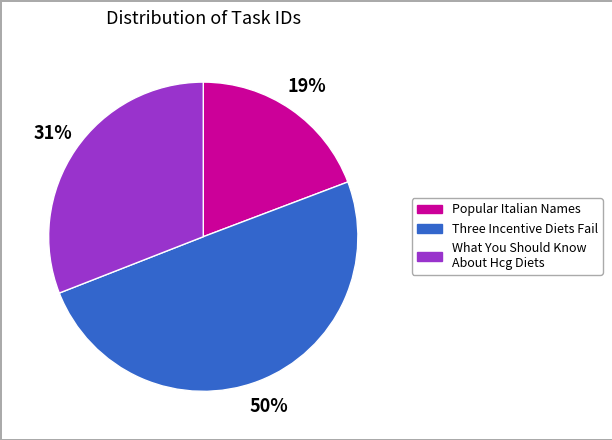

Is it true that What You Should Know About Hcg Diets is 21% of the pie?

False